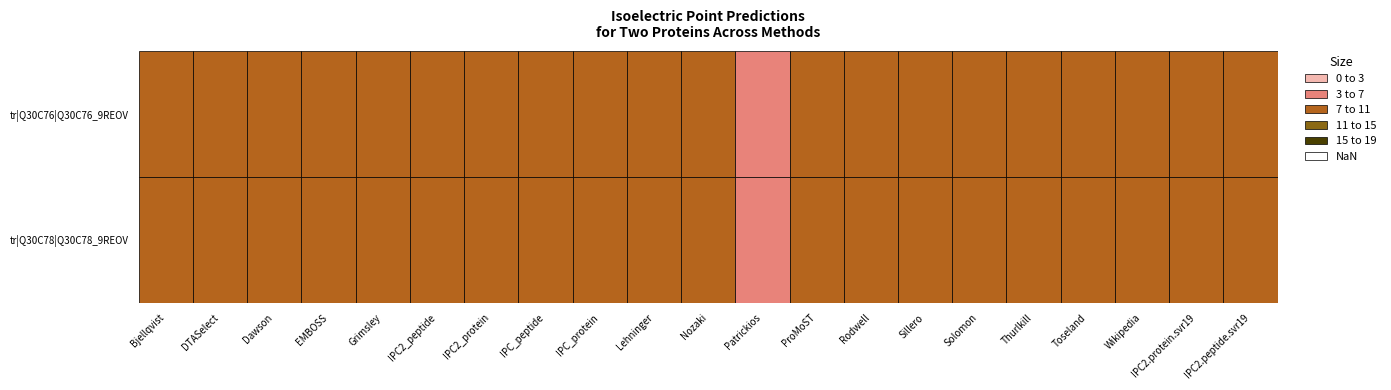

Which series has the largest total across all categories?

tr|Q30C78|Q30C78_9REOV